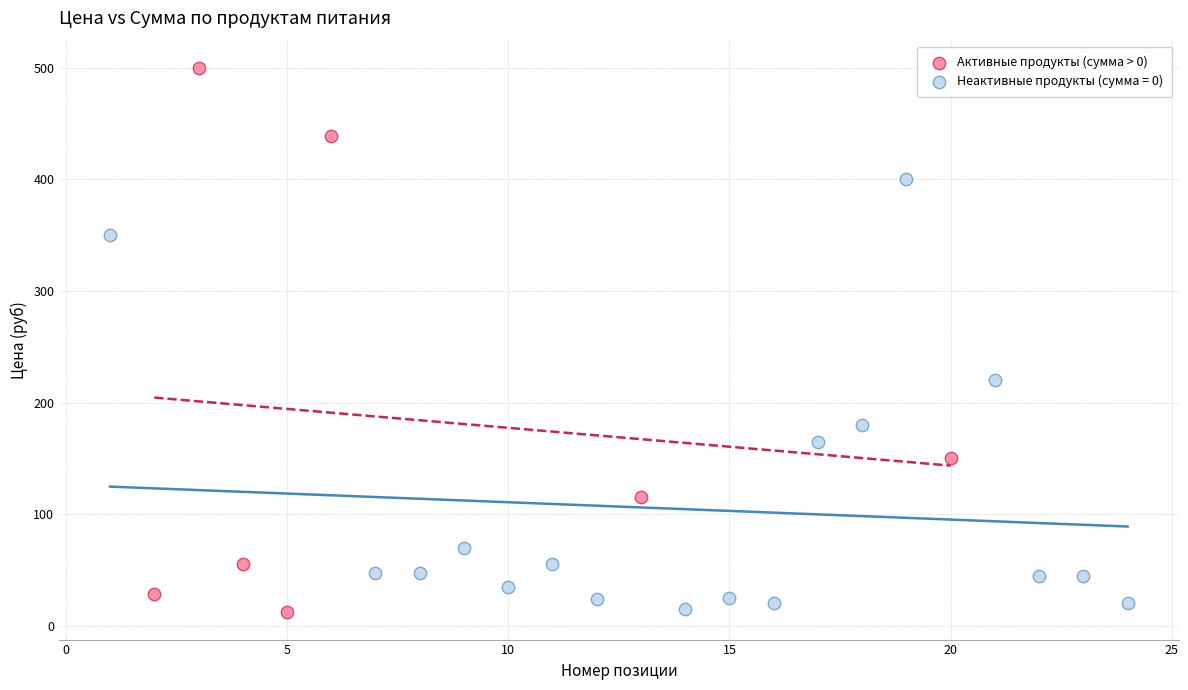

Which series has the largest Y range (max minus min)?

Активные продукты (сумма > 0)